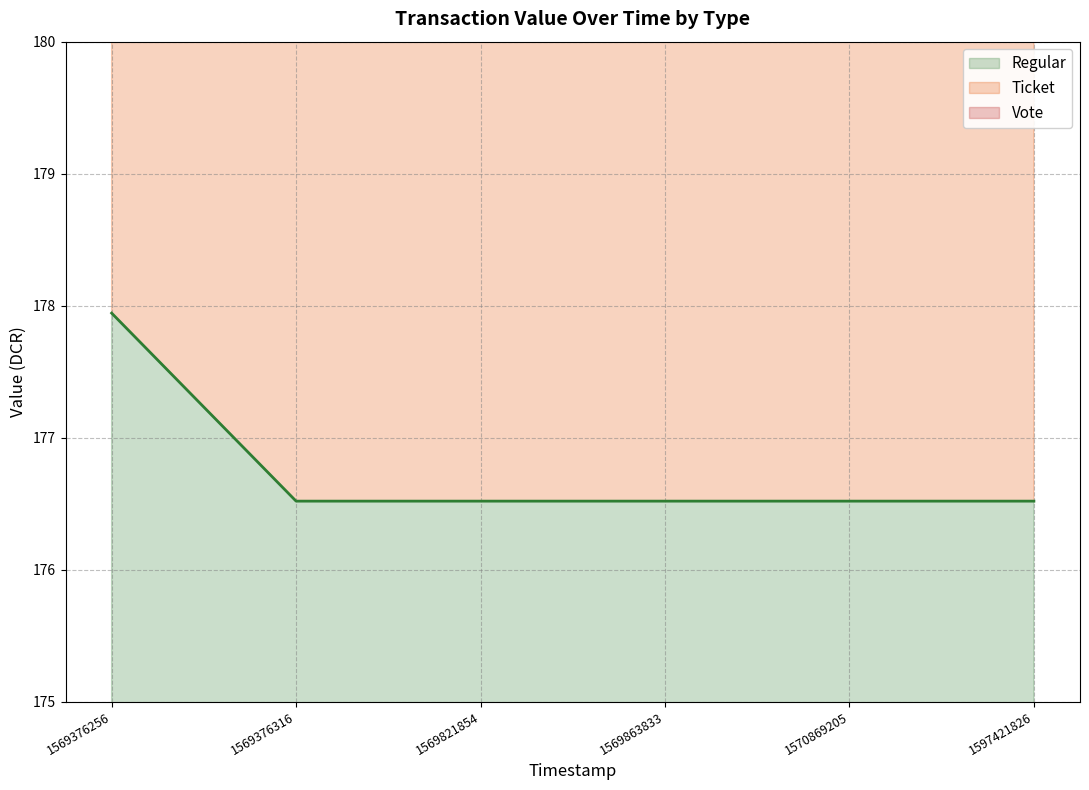

Reading left to right, extract all data points from this chart.

Regular: 177.9	176.5	176.5	176.5	176.5	176.5
Vote: 354.5	353.0	353.0	353.0	353.0	353.0